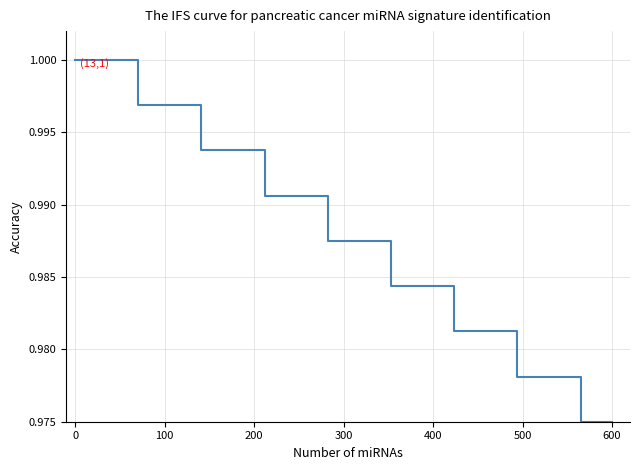

What is the greatest value displayed?

1.0